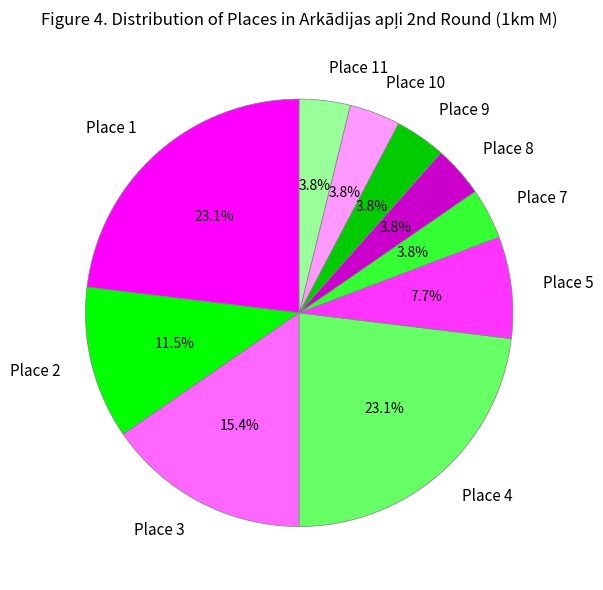

Is there any slice that represents more than half of the pie?

No